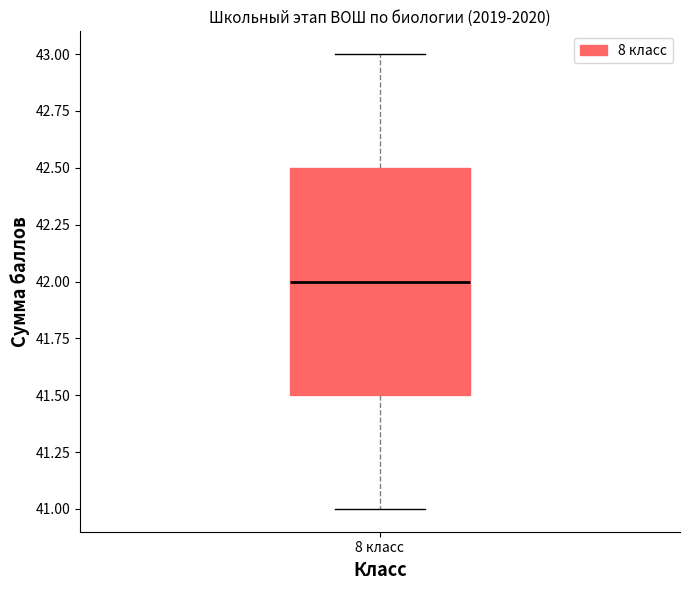

Transcribe this box plot: give where the median line is, the range the box spans, and where the two whiskers end, as read against the y-axis. The values are not printed on the chart, so give them approximately, as read against the axis.

median 42.0, box 41.5 to 42.5, whiskers 41.0 to 43.0